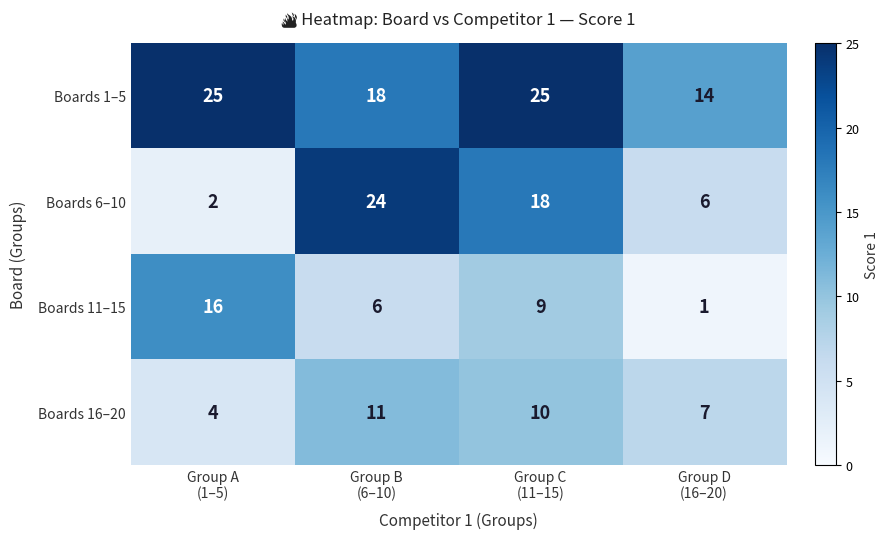

Reading right to left, transcribe all the data shown in this chart.

Boards 1–5: 14	25	18	25
Boards 6–10: 6	18	24	2
Boards 11–15: 1	9	6	16
Boards 16–20: 7	10	11	4